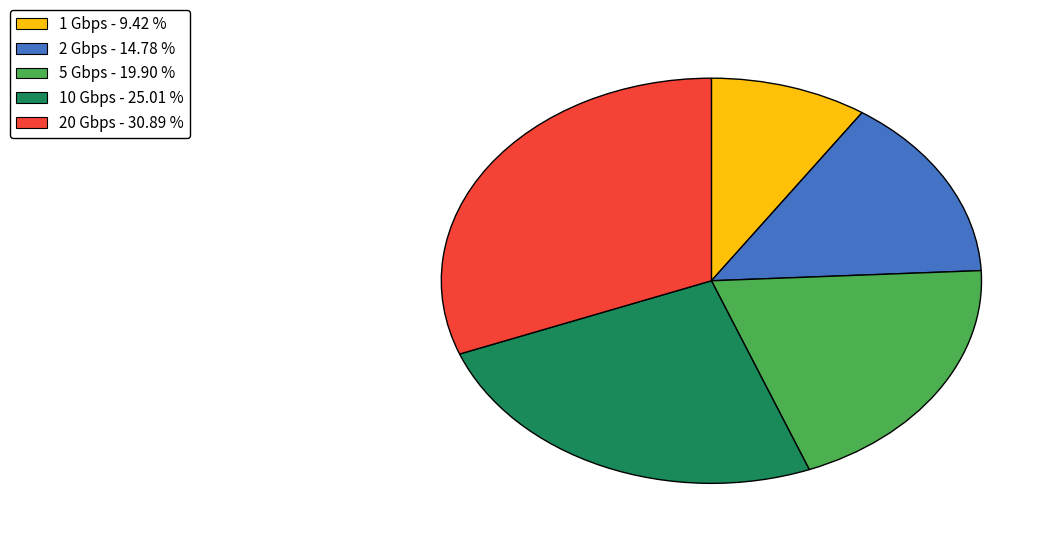

True or false: 20 Gbps accounts for 31% of the total.

True